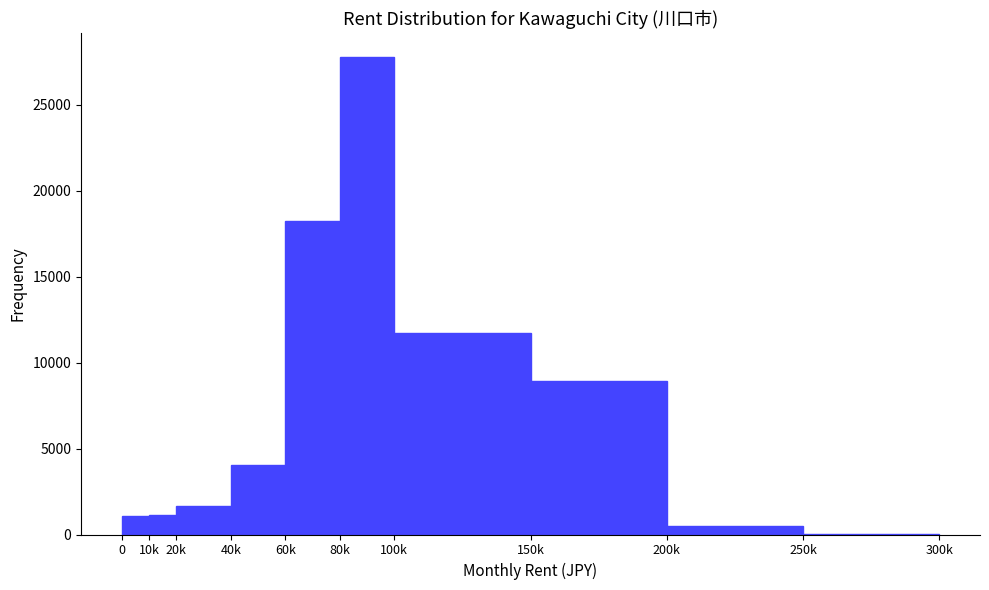

At which label is the value closest to 13895?

100k